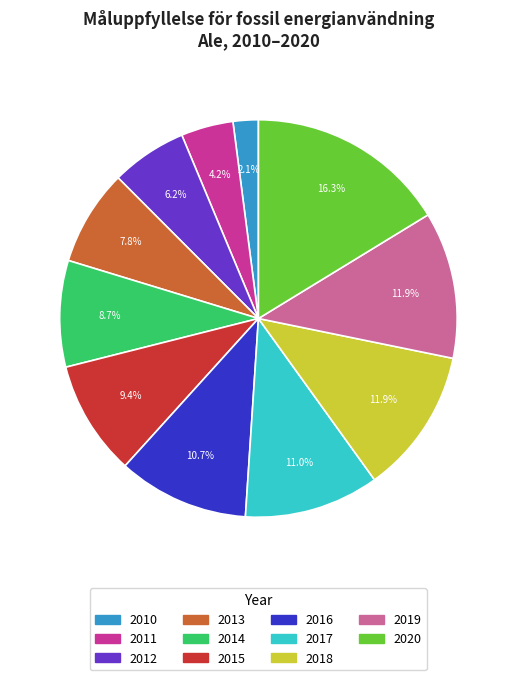

To the nearest percent, what is the average slice percentage?

9%